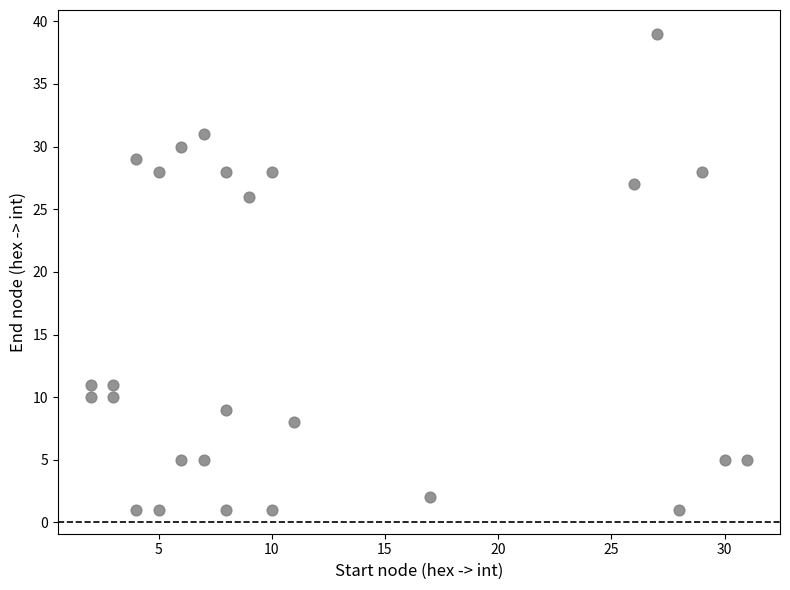

What is the range of X values (max minus min)?

29